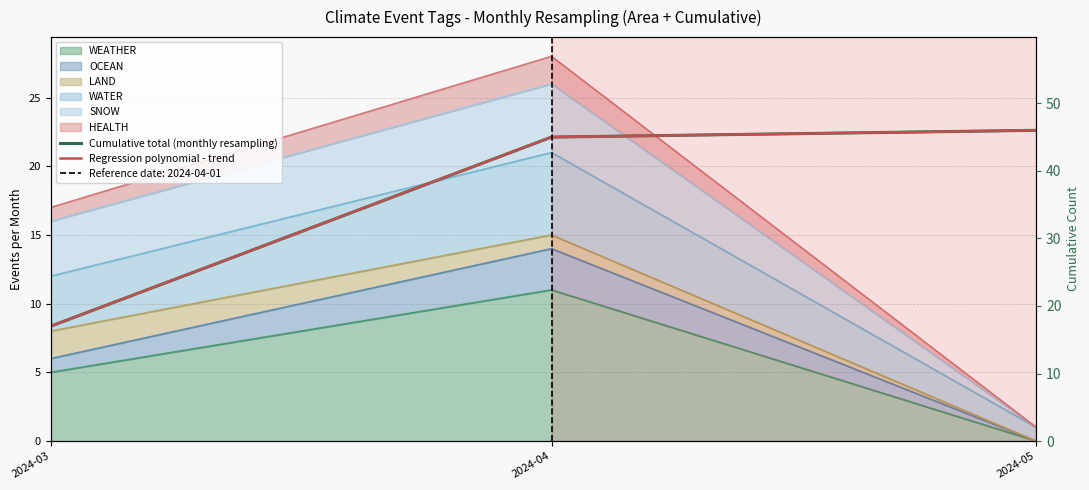

Reading right to left, list all the values displayed in this chart.

Cumulative total (monthly resampling): 2024-05=46.0	2024-04=45.0	2024-03=17.0
Regression polynomial - trend: 2024-05=46.0	2024-04=45.0	2024-03=17.0